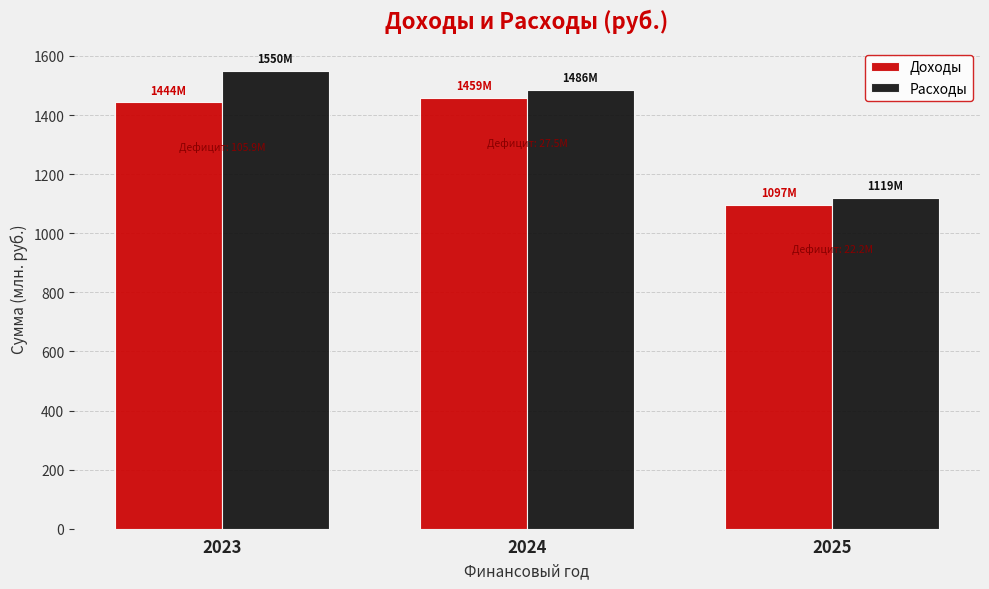

Reading right to left, transcribe all the data shown in this chart.

Доходы: 1097.2	1458.8	1444.0
Расходы: 1119.4	1486.3	1549.9